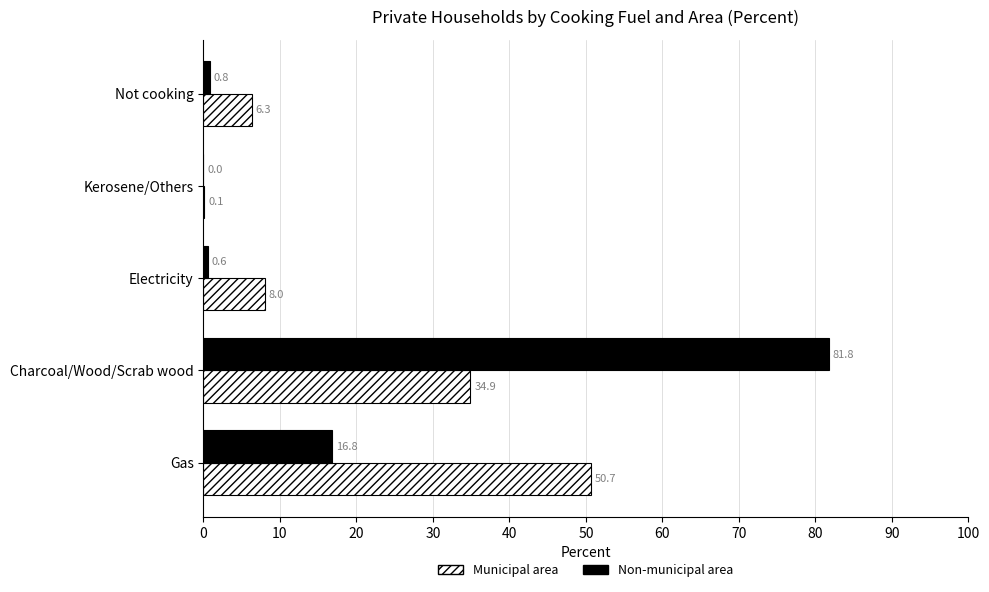

What is the sum of all Non-municipal area values?

100.0